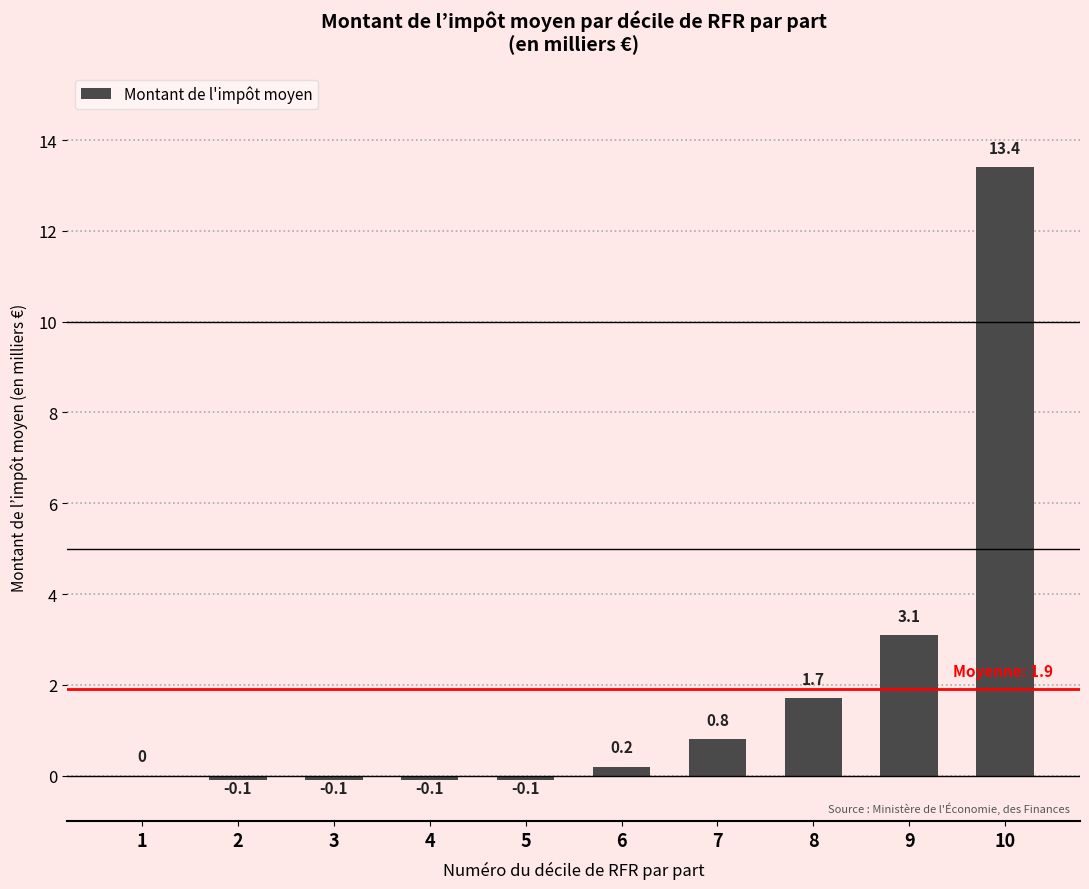

Where is the data nearest to the value 6?

9